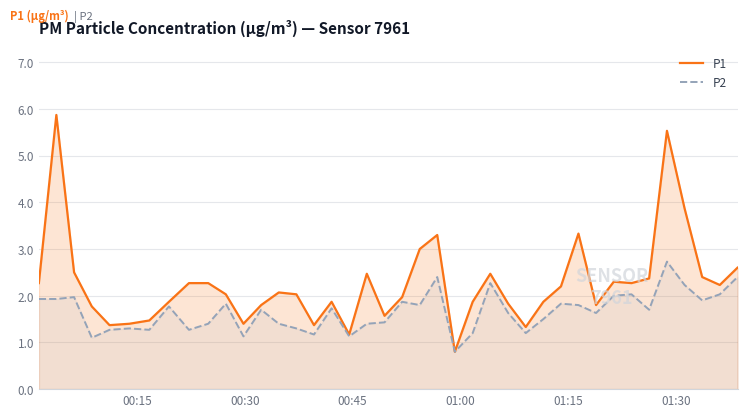

At how many categories does at least one series exceed 3?

5